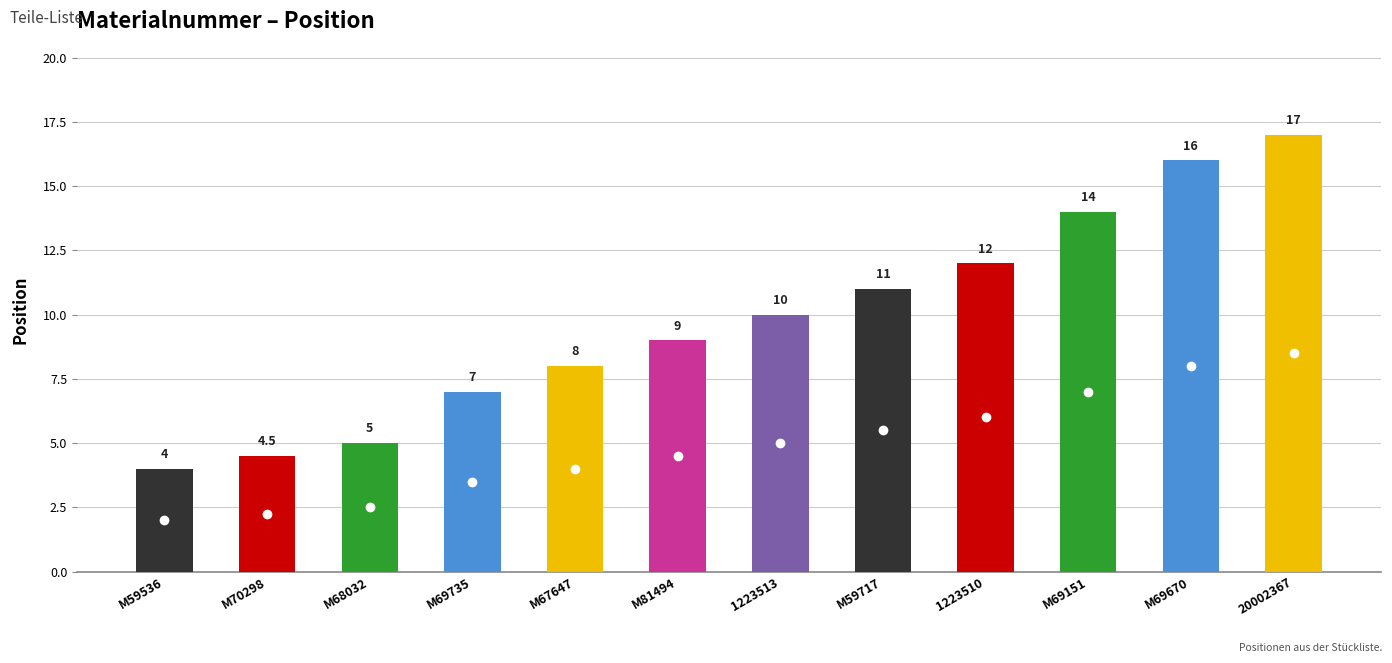

List the labels in order of value, largest first.

20002367, M69670, M69151, 1223510, M59717, 1223513, M81494, M67647, M69735, M68032, M70298, M59536